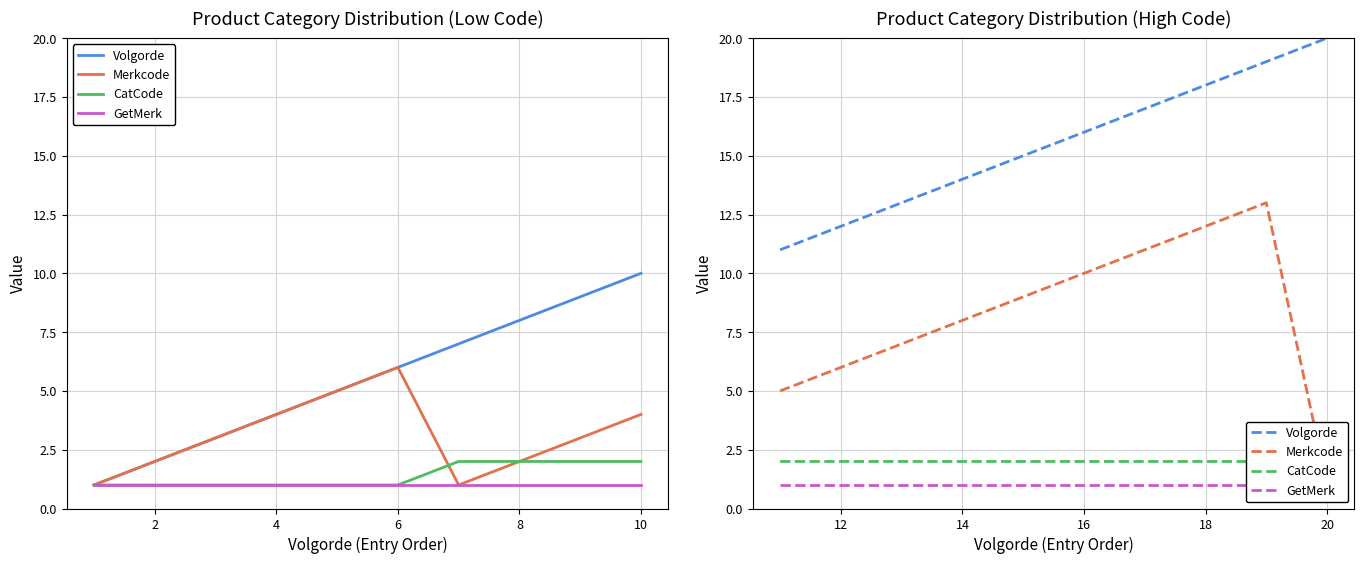

Rank the series by their maximum value, from lowest to highest.

GetMerk, CatCode, Merkcode, Volgorde